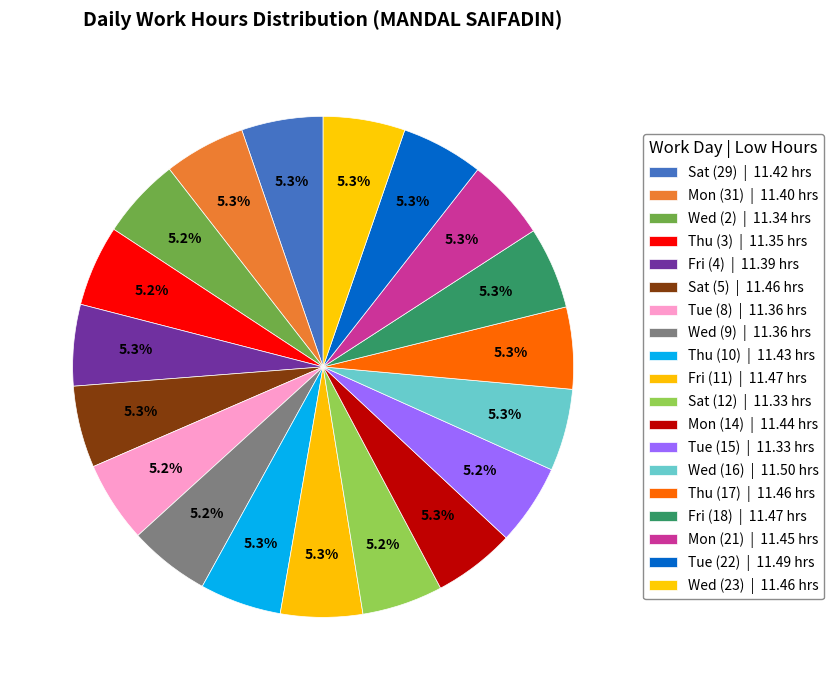

How many slices are in this pie chart?

19